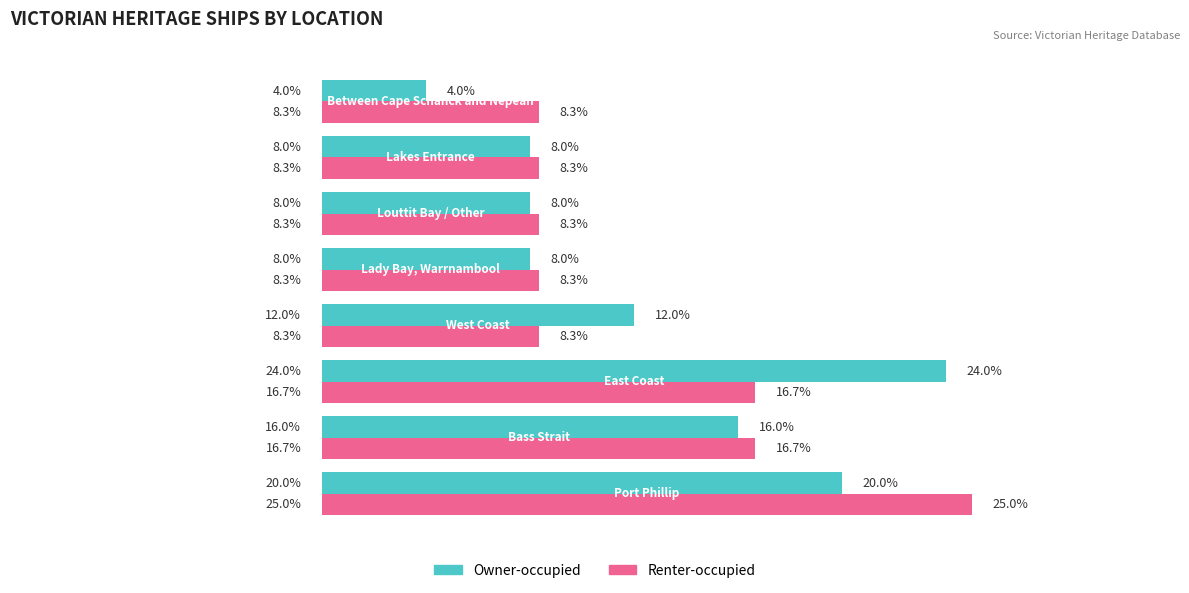

Which series has the widest spread of values?

Owner-occupied